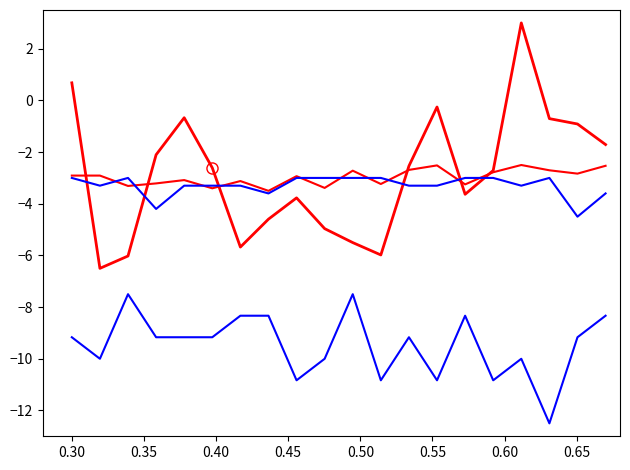

How many lines are shown in the chart?

4